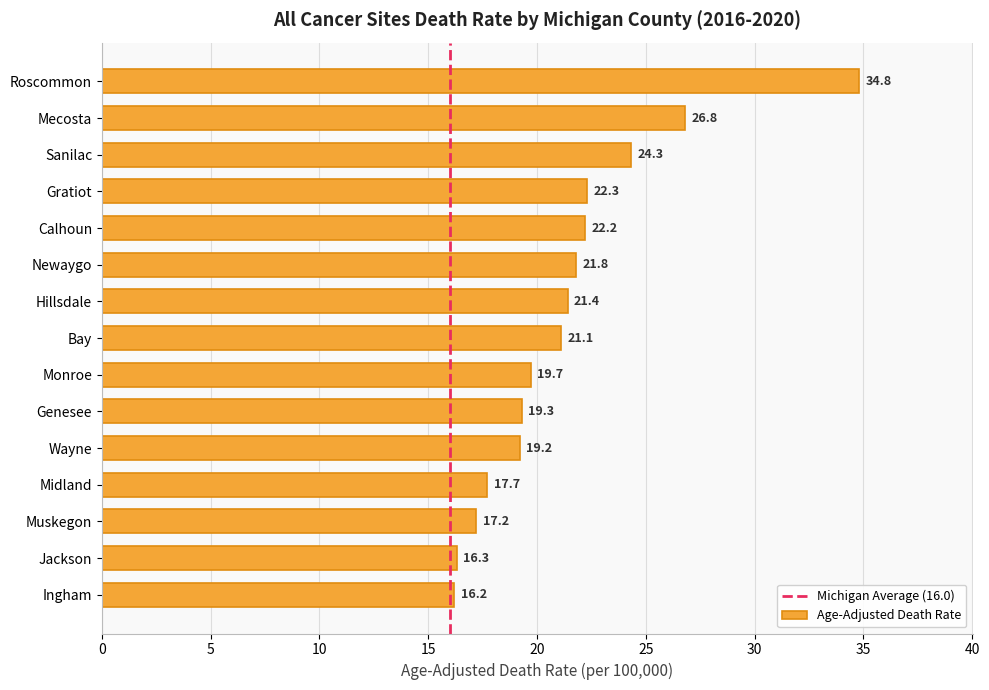

How many bars are there in total?

15